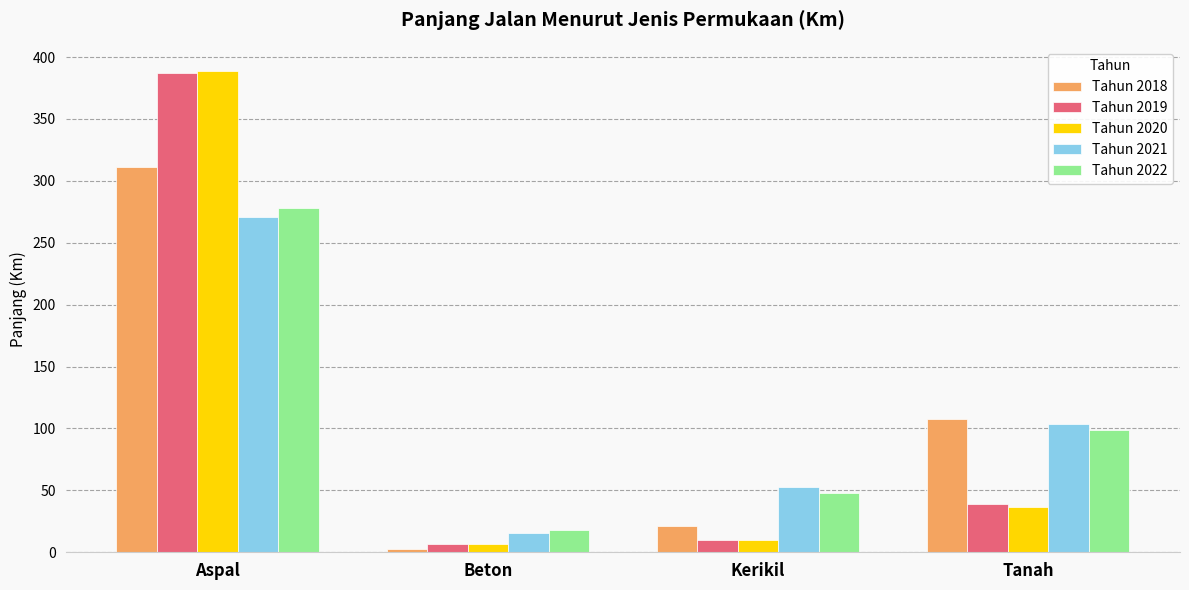

Which series has the widest spread of values?

Tahun 2020